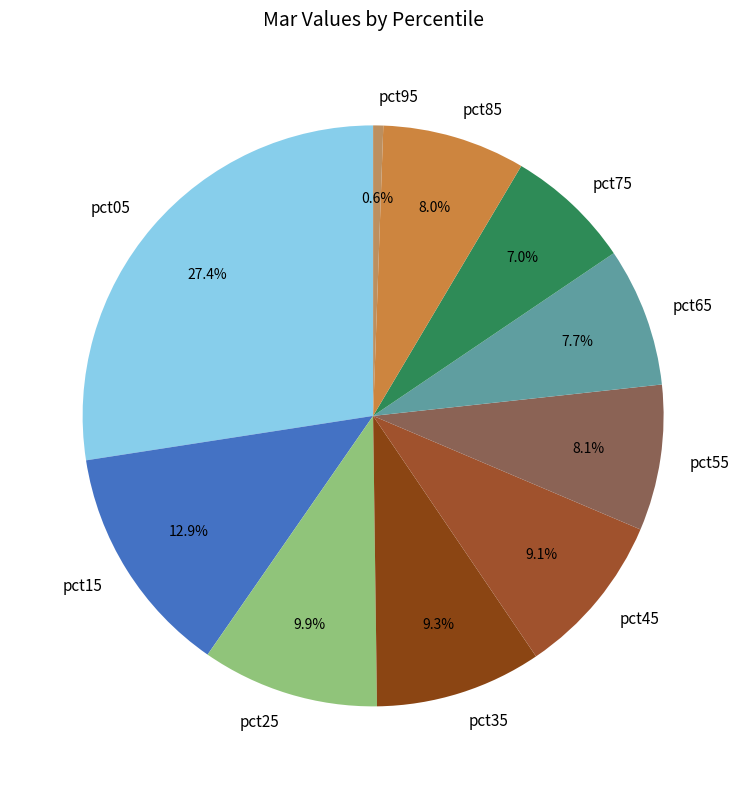

To the nearest percent, what portion does pct75 represent?

7%